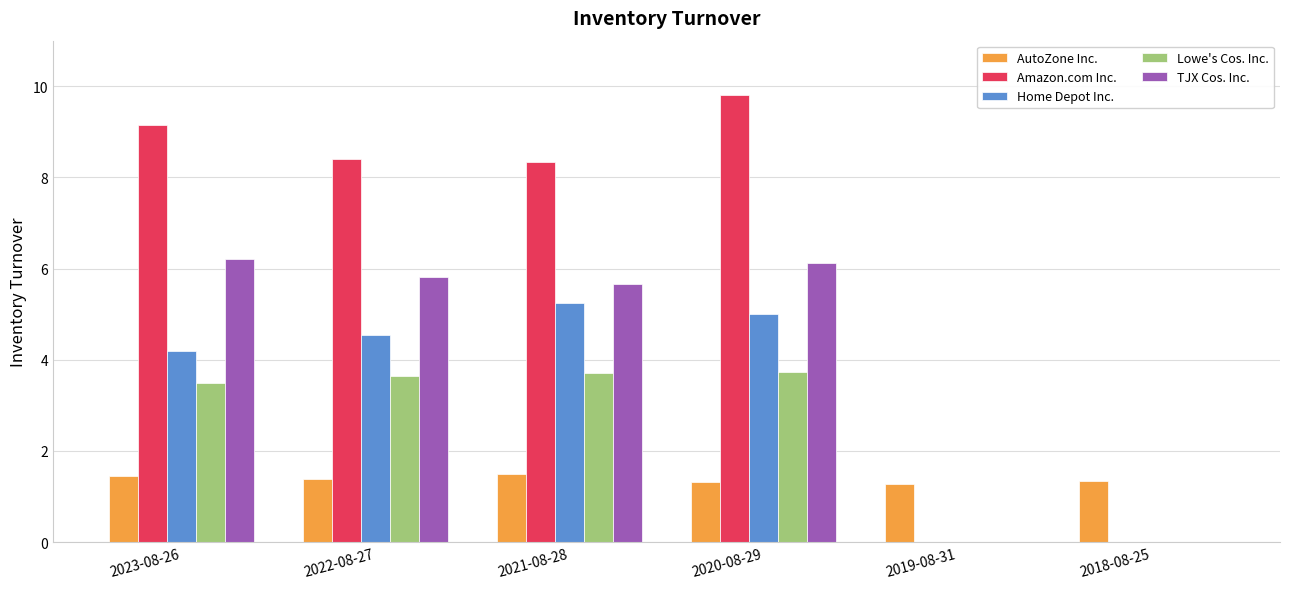

Is it true that Home Depot Inc. equals 8.5 at 2021-08-28?

False